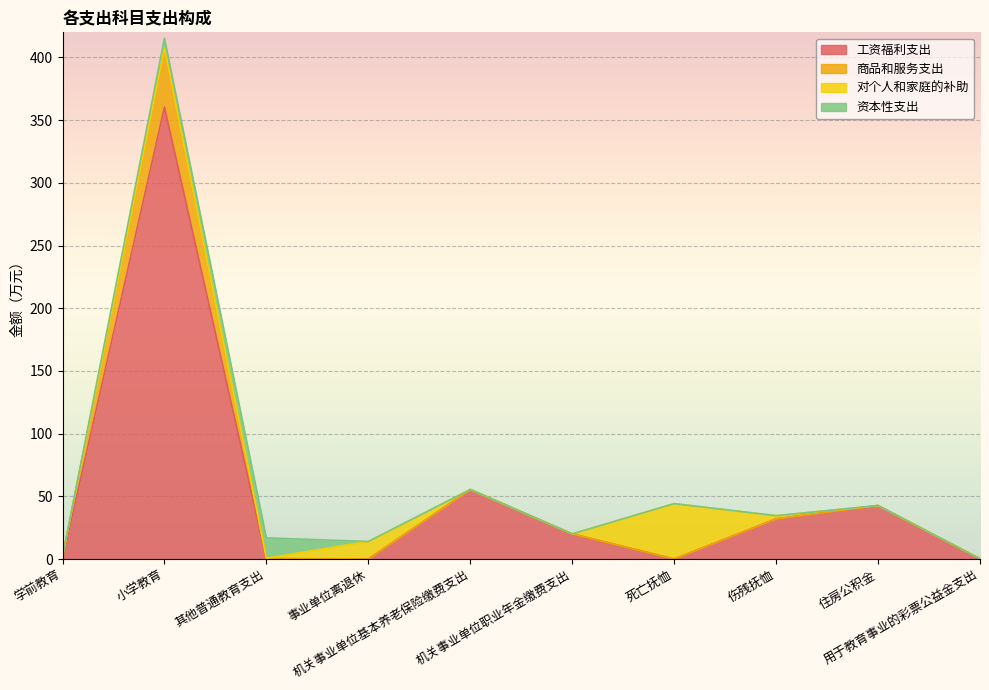

What is the label of the 6th point from the right?

机关事业单位基本养老保险缴费支出